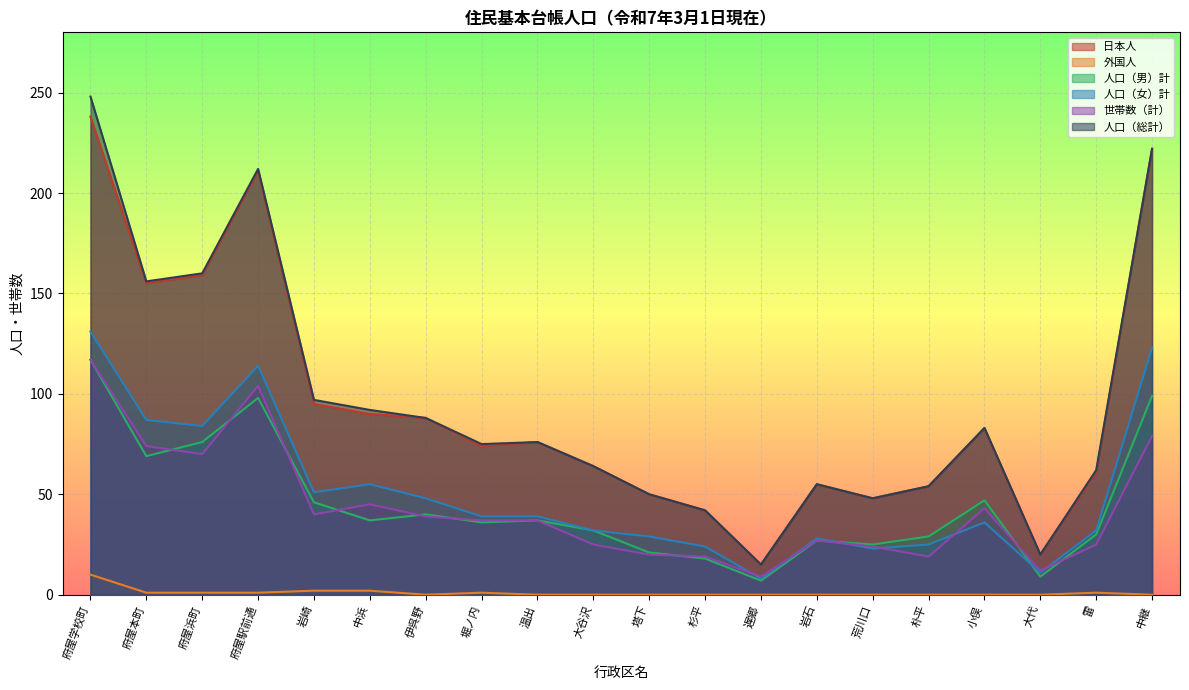

Where does the 世帯数（計） series first go above 37?

府屋学校町